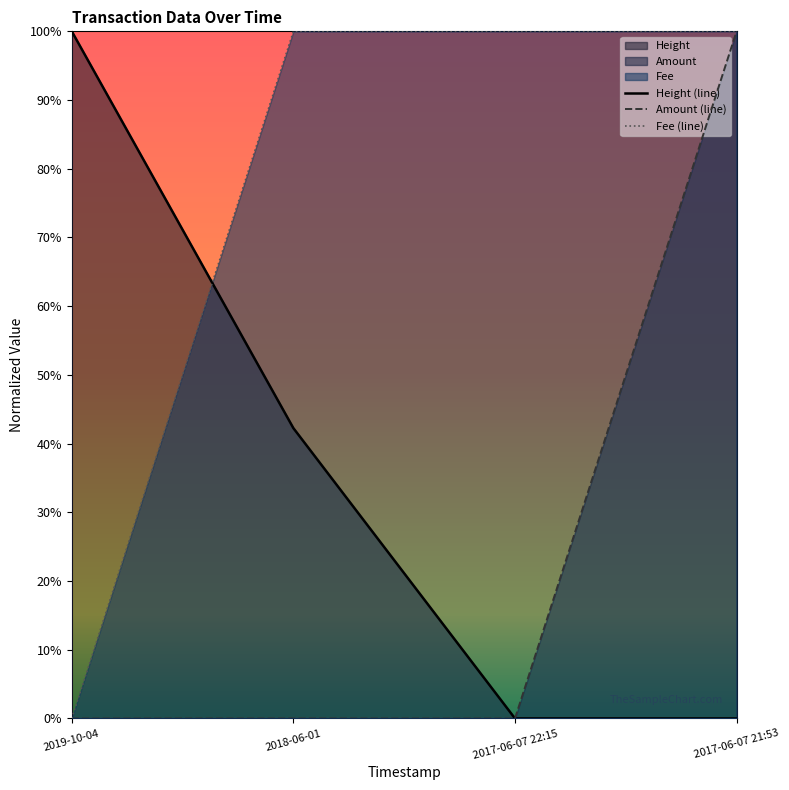

How many series are shown in this chart?

3